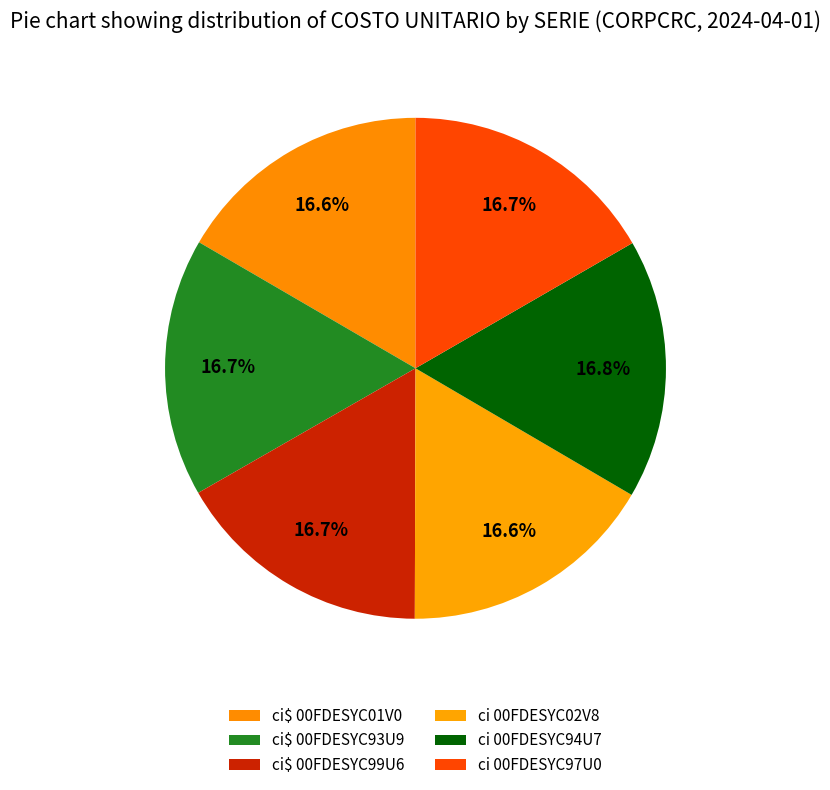

To the nearest percent, what portion does ci 00FDESYC02V8 represent?

17%